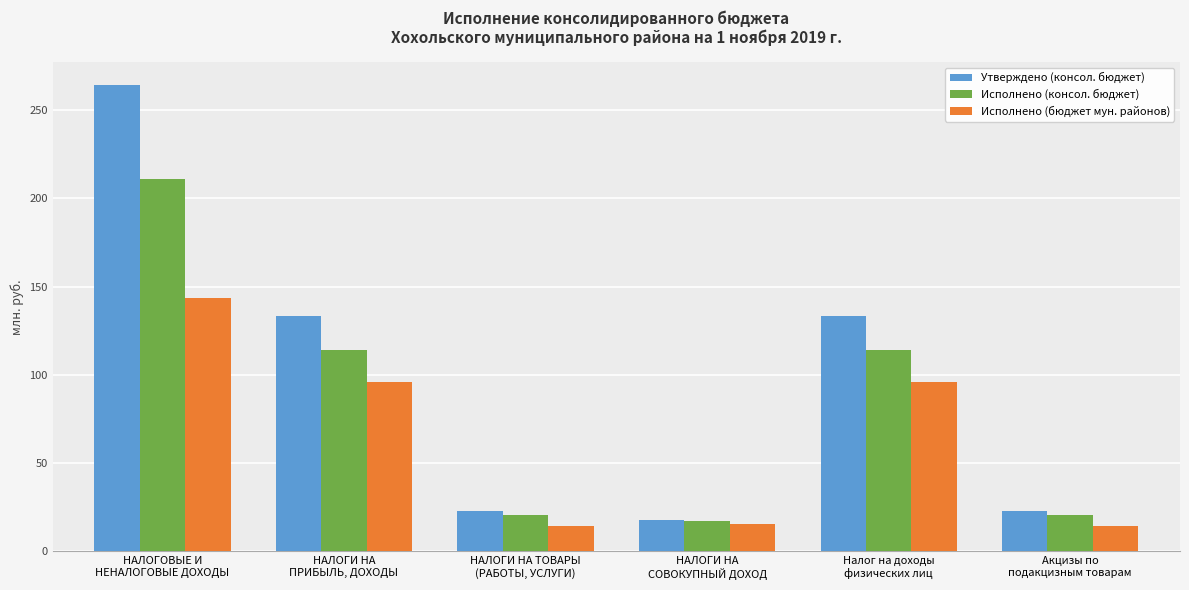

What is the average value of the Исполнено (бюджет мун. районов) series?

63.3